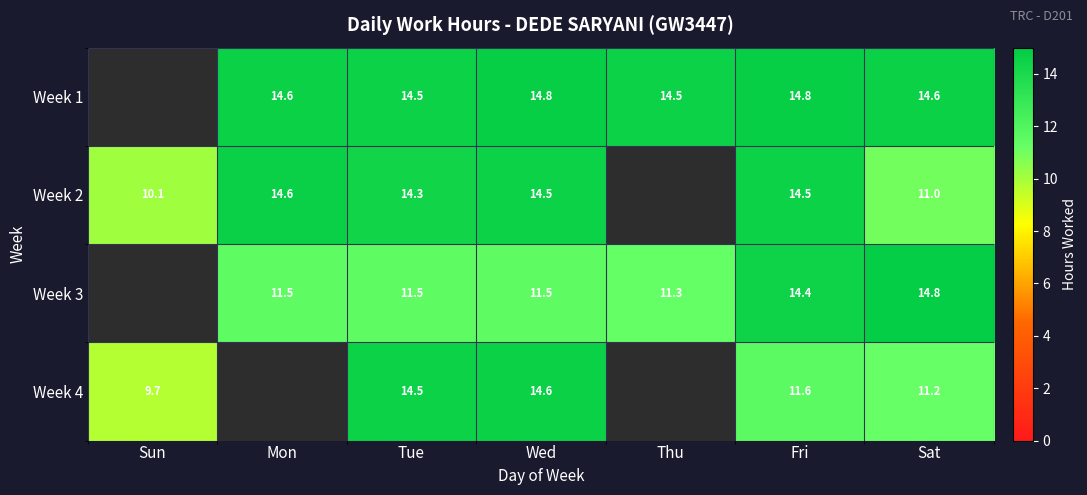

Is the value of Week 3 at Sat greater than the value of Week 2 at Fri?

Yes